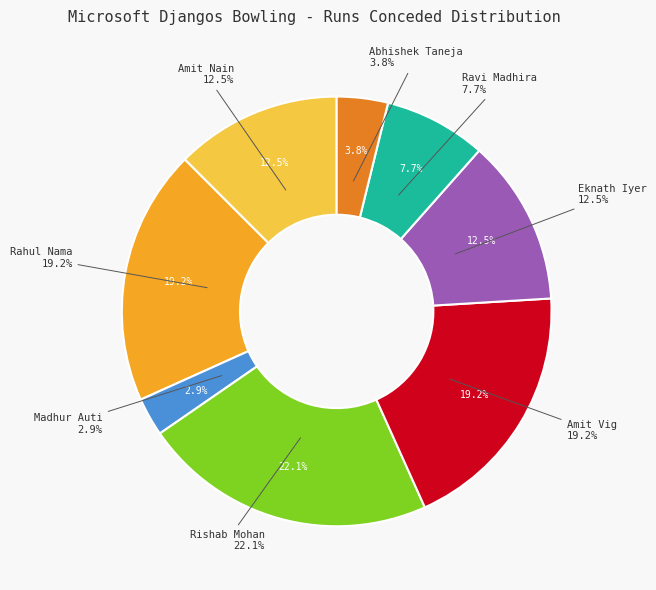

Is it true that Amit Vig is 19% of the pie?

True